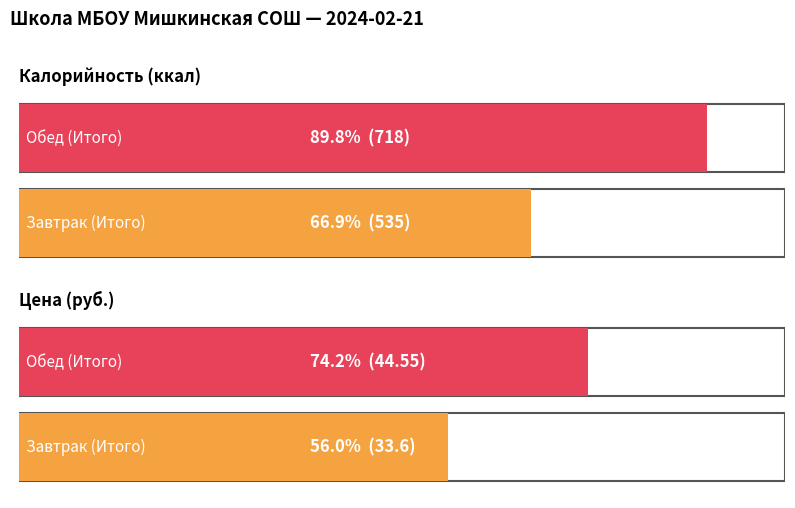

What is the lowest value of the Калорийность series?

535.0